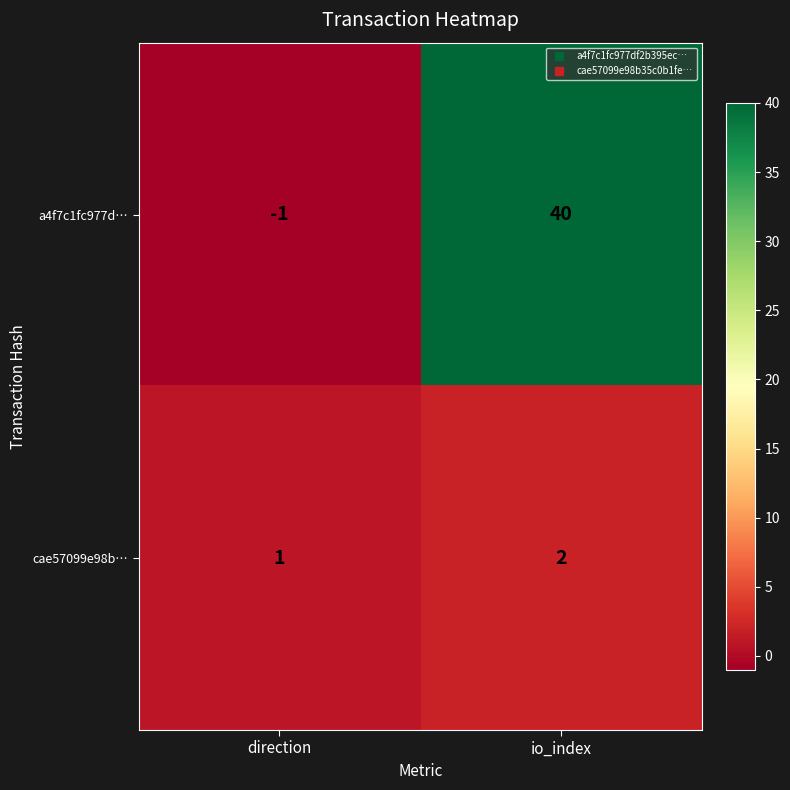

Which series has the widest spread of values?

a4f7c1fc977d…